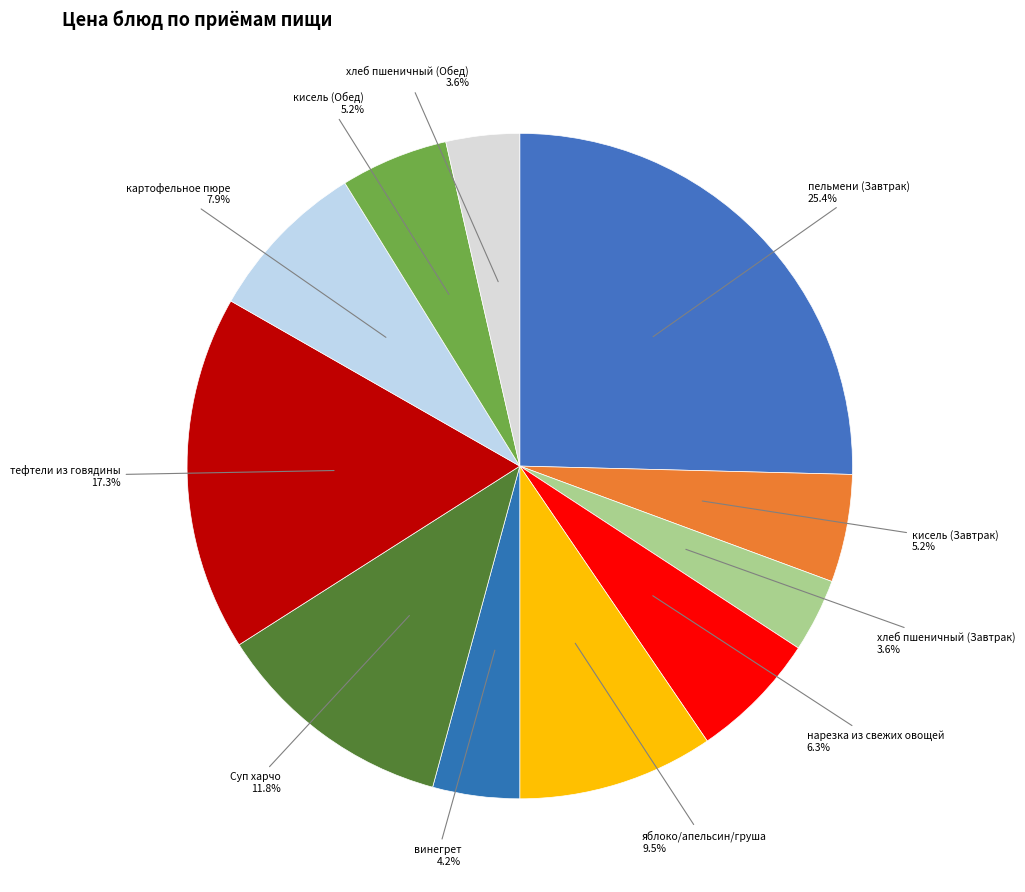

How many segments does this pie chart have?

11